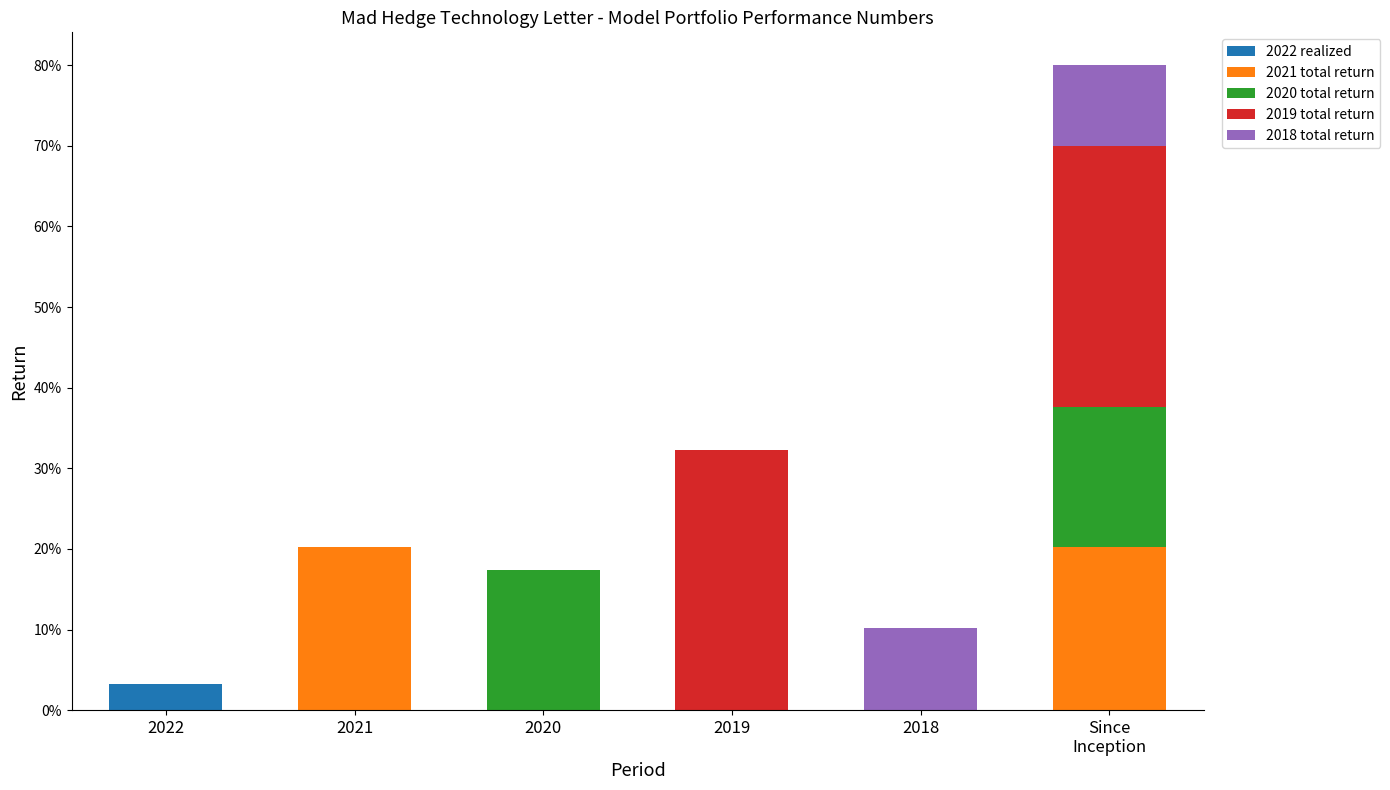

Which has a higher value, 2021 or 2018?

2021